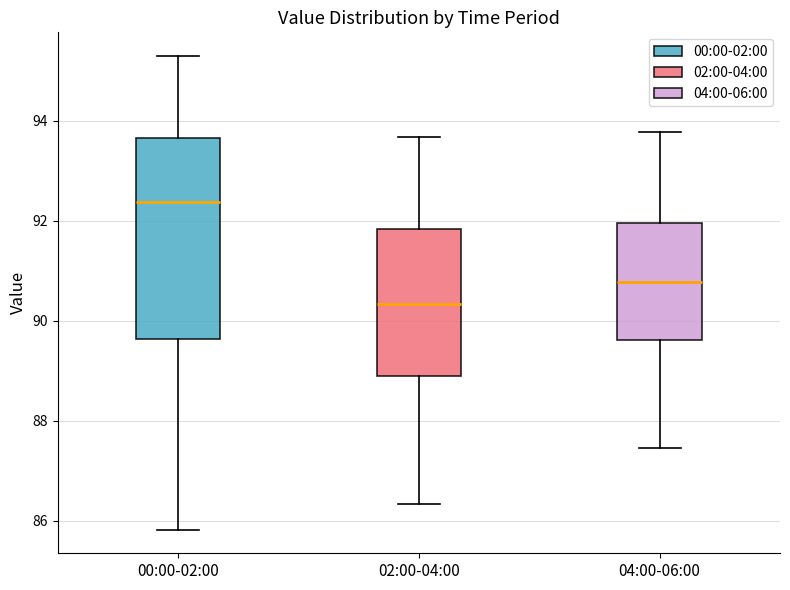

Reading left to right, read every box against the y-axis: the position of its median line, the range the box covers, and the ends of its whiskers. The values are not printed on the chart, so give them approximately, as read against the axis.

00:00-02:00: median 92.4, box 89.6 to 93.6, whiskers 85.8 to 95.2
02:00-04:00: median 90.4, box 89.0 to 91.8, whiskers 86.4 to 93.6
04:00-06:00: median 90.8, box 89.6 to 92.0, whiskers 87.4 to 93.8